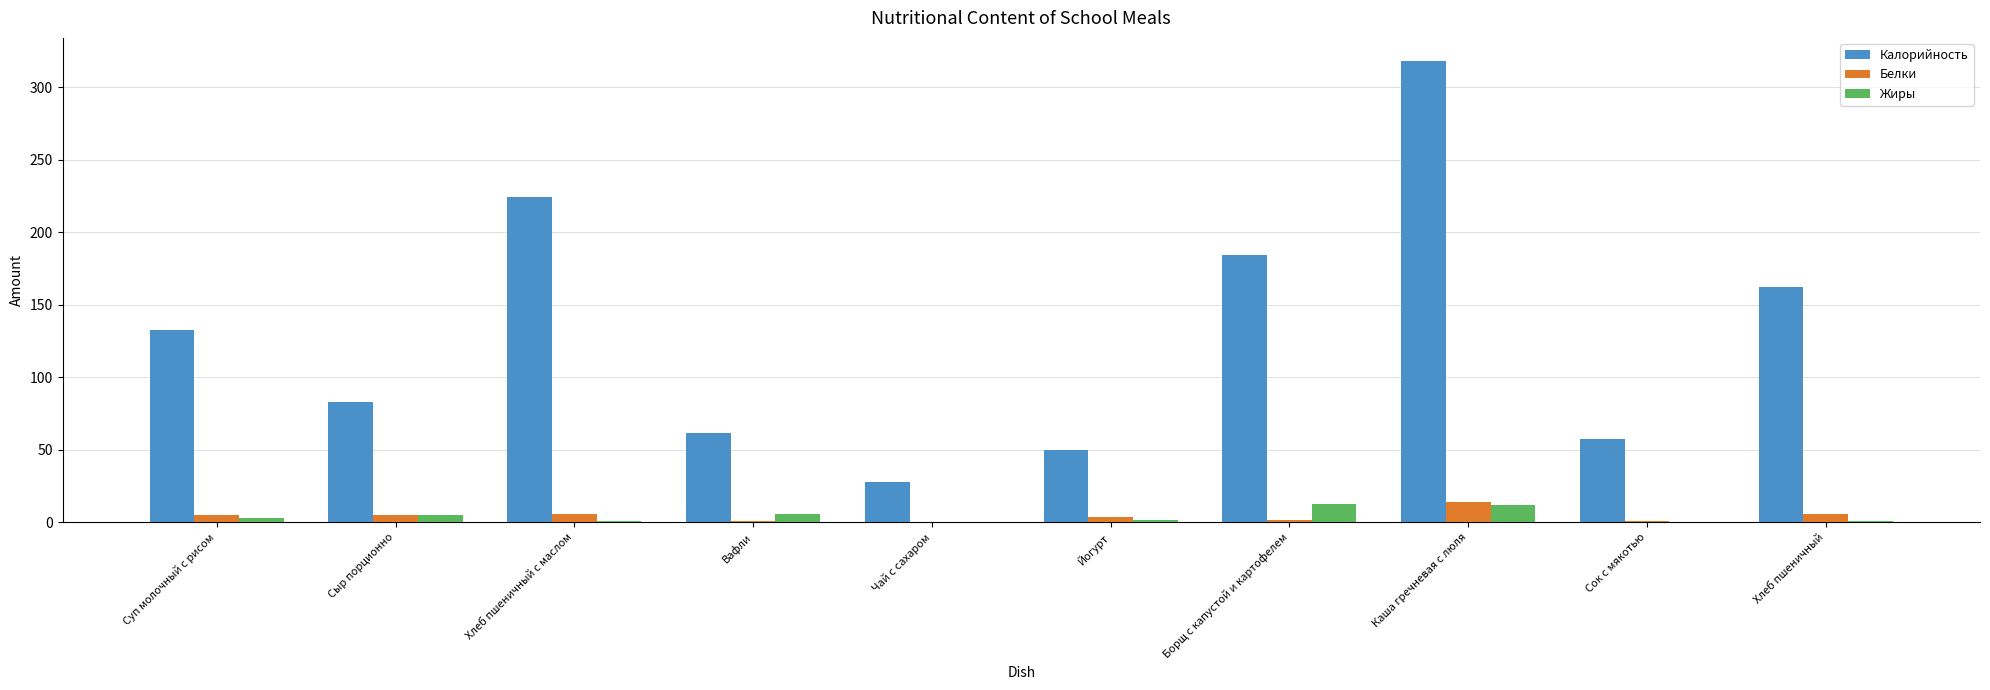

True or false: Калорийность has a value of 34.2 at Йогурт.

False